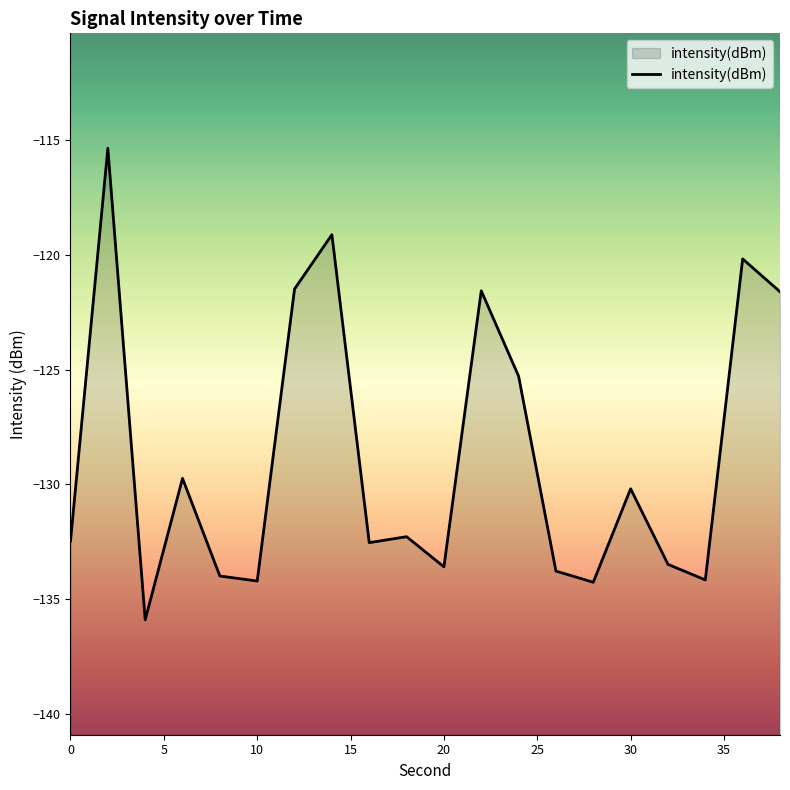

What is the minimum value shown in the chart?

-135.9